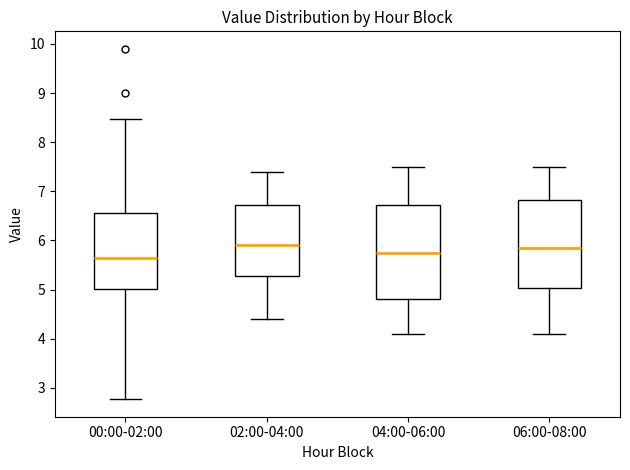

Reading left to right, transcribe this box plot: for each box, give where its median line is, the range the box spans, and where its two whiskers end, as read against the y-axis. The values are not printed on the chart, so give them approximately, as read against the axis.

00:00-02:00: median 5.6, box 5.0 to 6.6, whiskers 2.8 to 8.5
02:00-04:00: median 5.9, box 5.3 to 6.7, whiskers 4.4 to 7.4
04:00-06:00: median 5.8, box 4.8 to 6.7, whiskers 4.1 to 7.5
06:00-08:00: median 5.9, box 5.0 to 6.8, whiskers 4.1 to 7.5